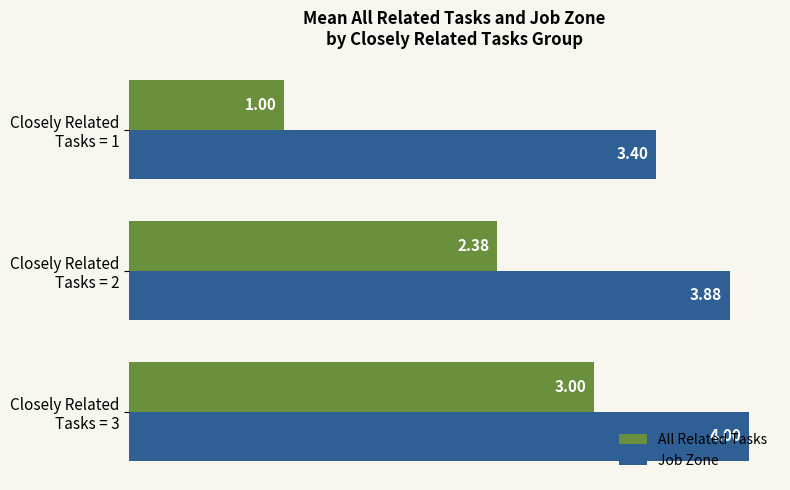

List the series in order of their overall mean, highest first.

Job Zone, All Related Tasks